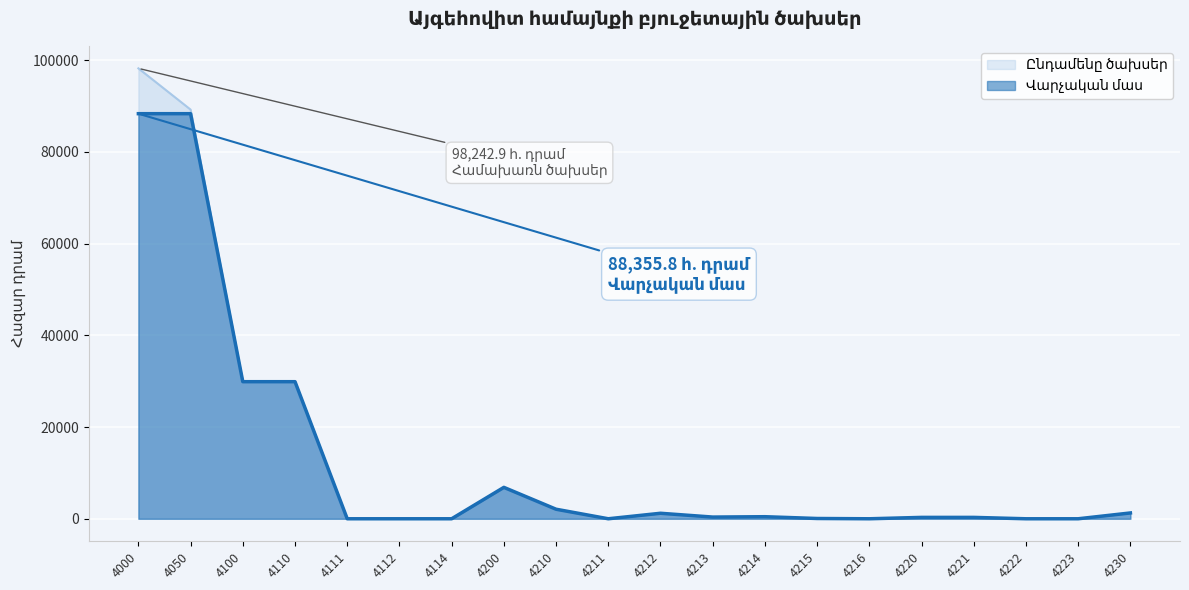

What are all the series names shown in the legend?

Ընդամենը ծախսեր, Վարչական մաս